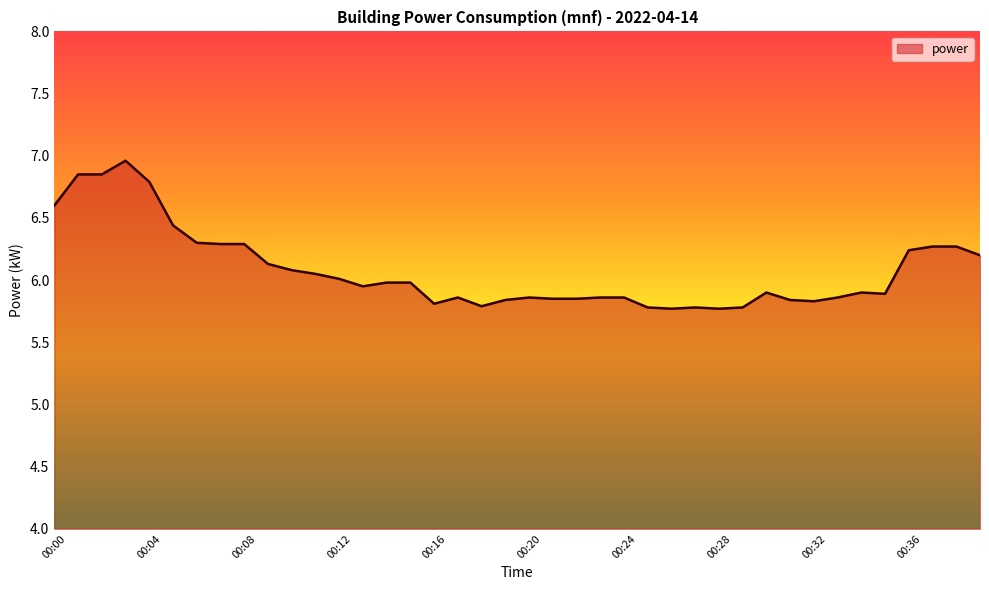

What is the difference between the maximum and minimum values?

1.2